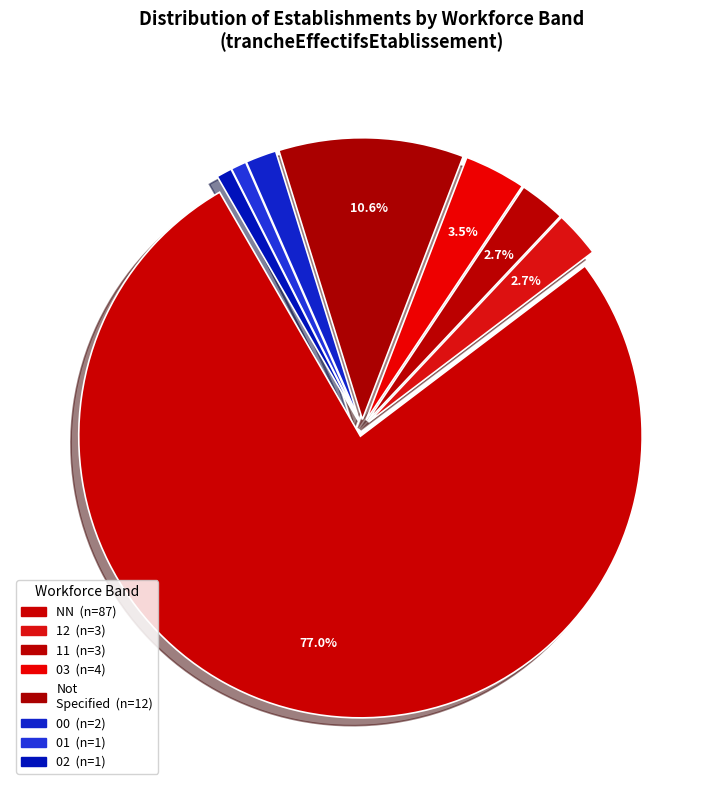

How many segments does this pie chart have?

8